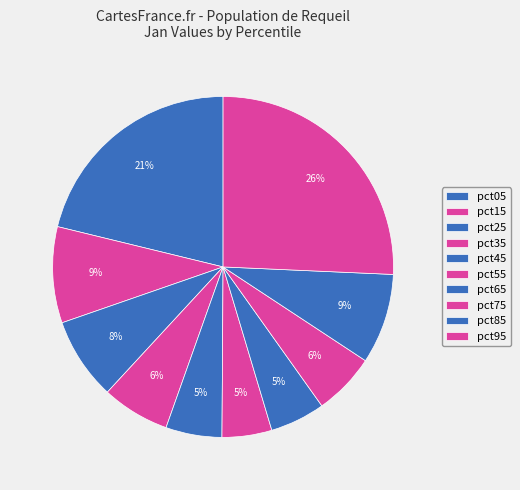

To the nearest percent, what portion does pct45 represent?

5%